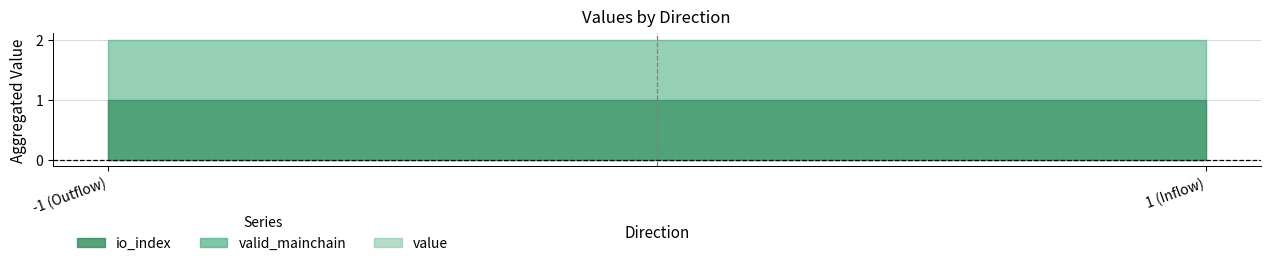

What are all the series names shown in the legend?

io_index, value, valid_mainchain